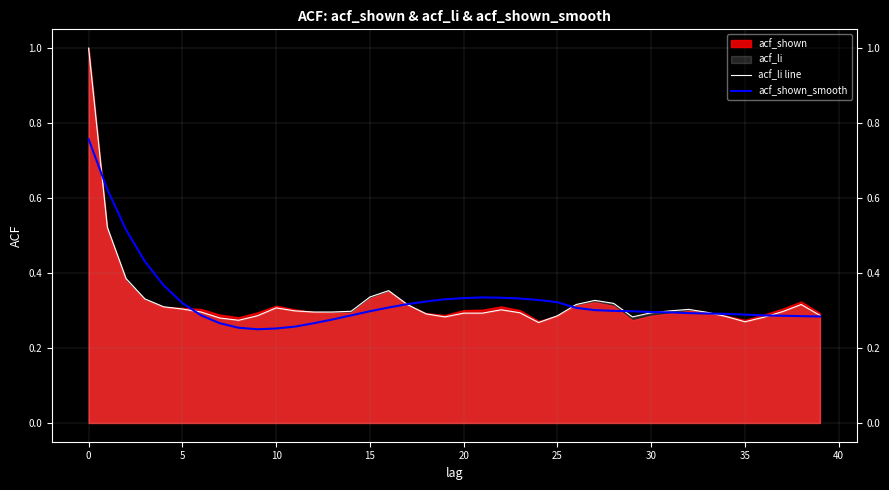

The value of acf_li line at 0 is 1.6. True or false?

False